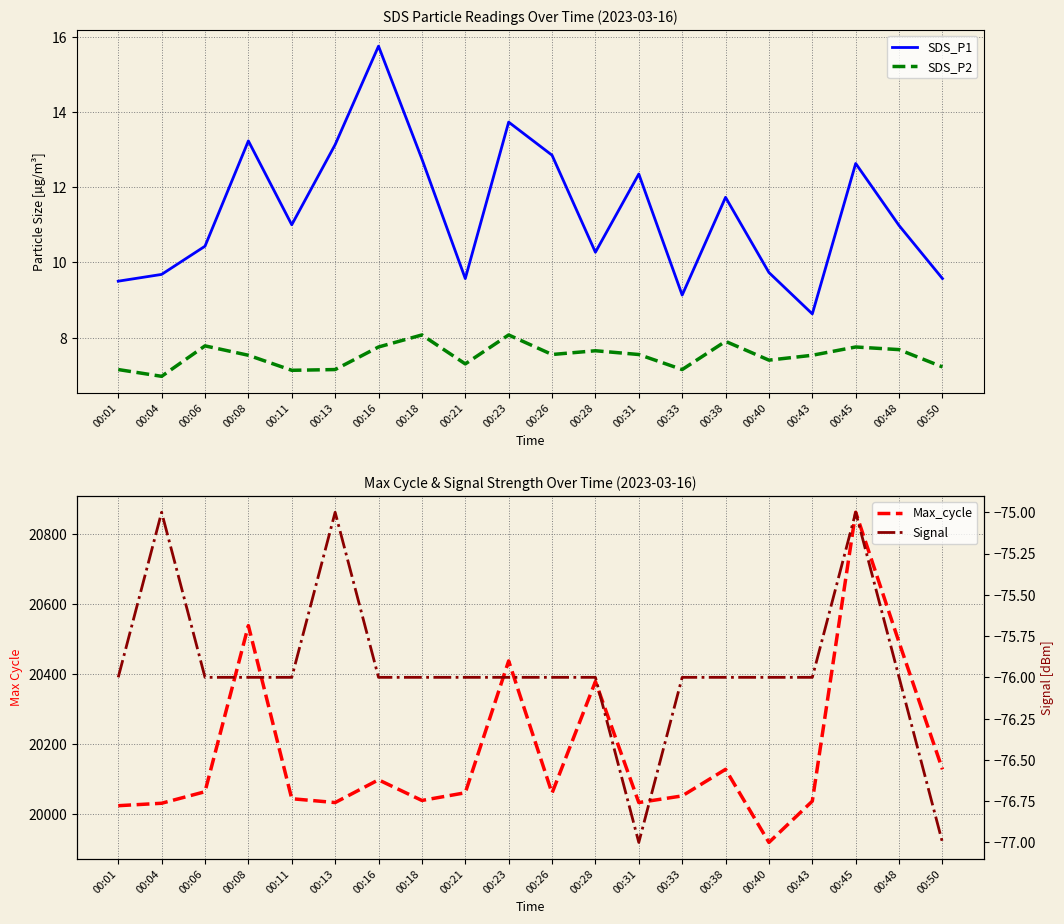

Does the chart have visible grid lines?

Yes